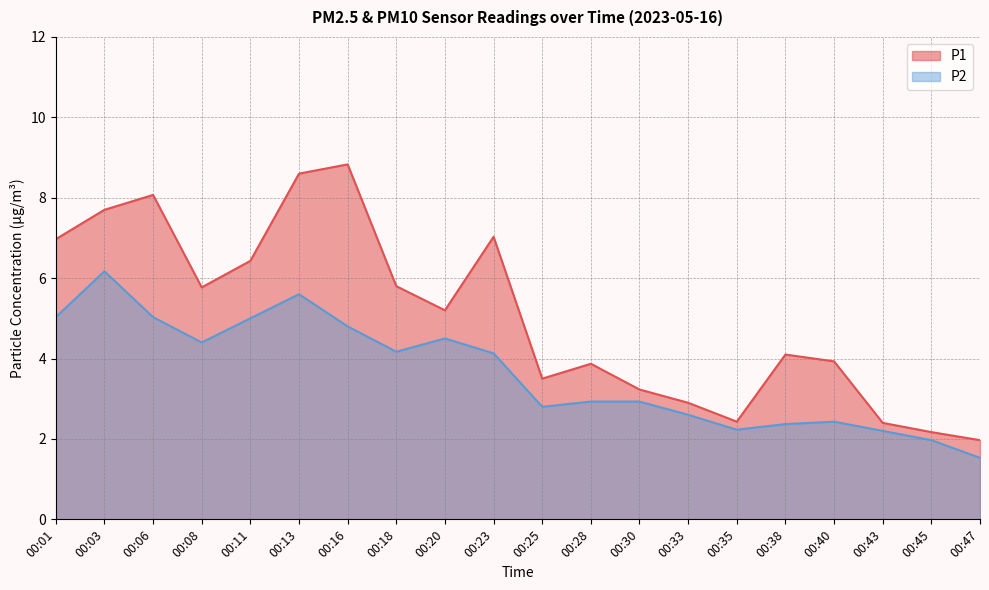

True or false: P1 and P2 cross at least once.

False